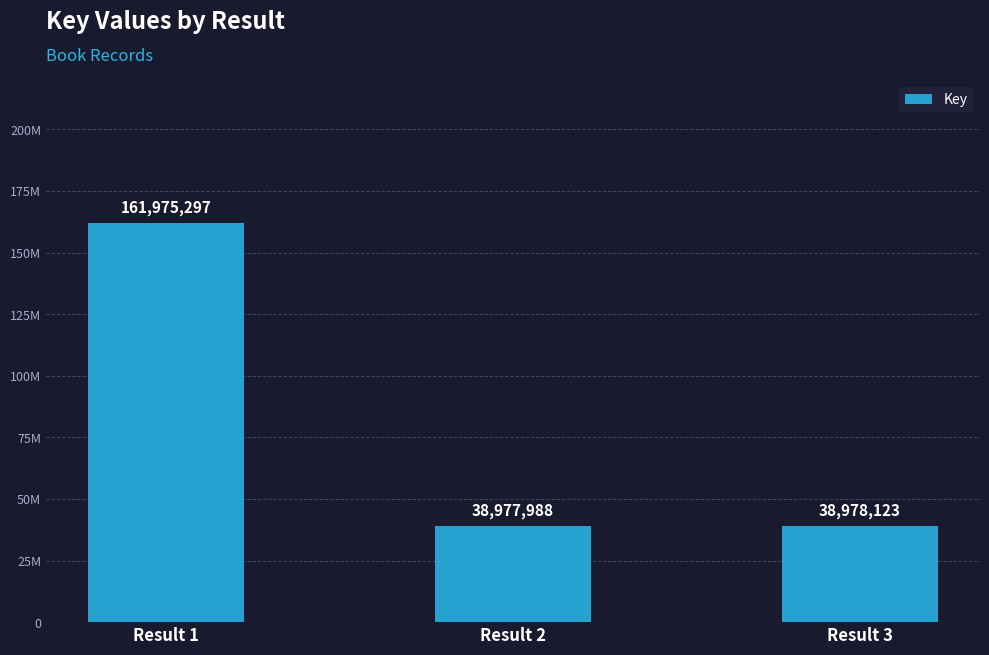

What is the change in value from Result 1 to Result 2?

-122997309